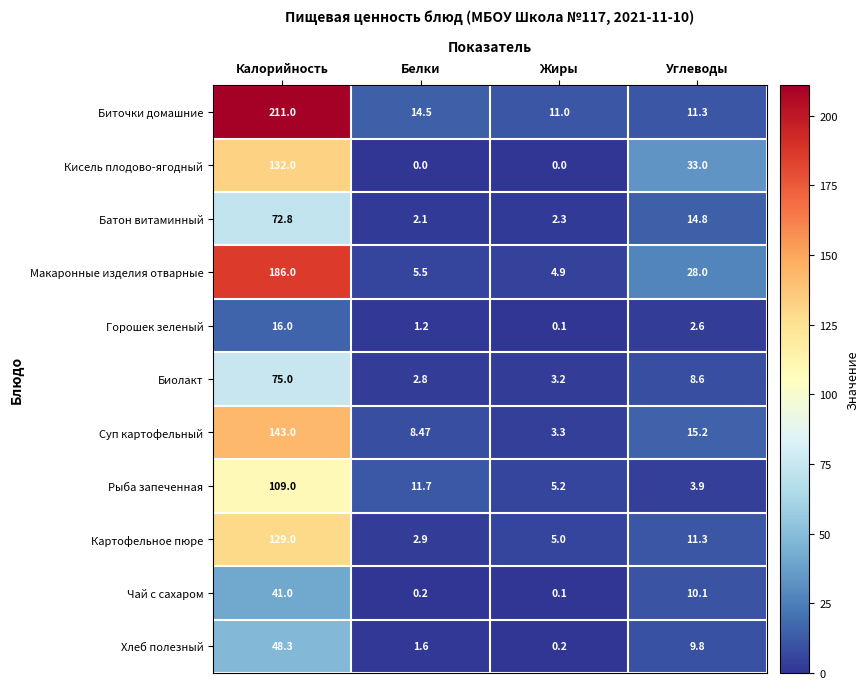

Which label corresponds to the largest value in the chart?

Калорийность